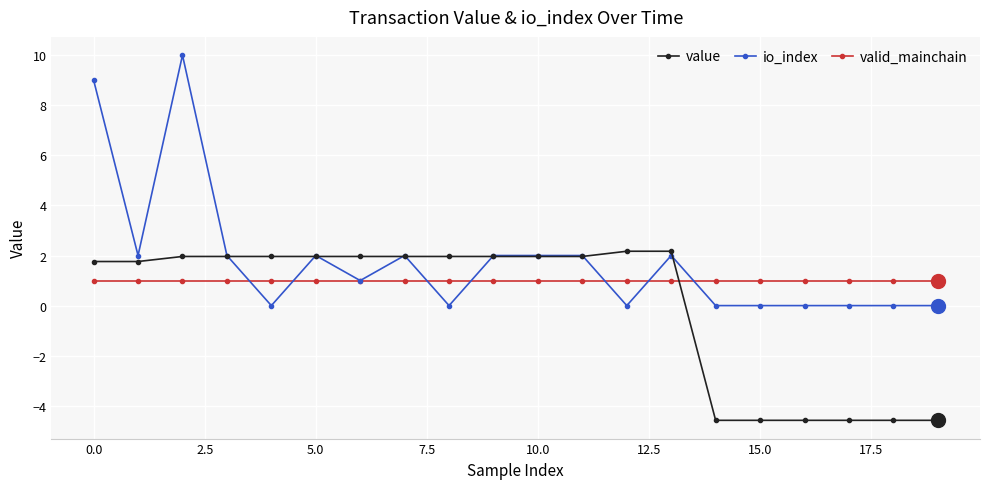

List the series in order of their peak value, lowest first.

valid_mainchain, value, io_index